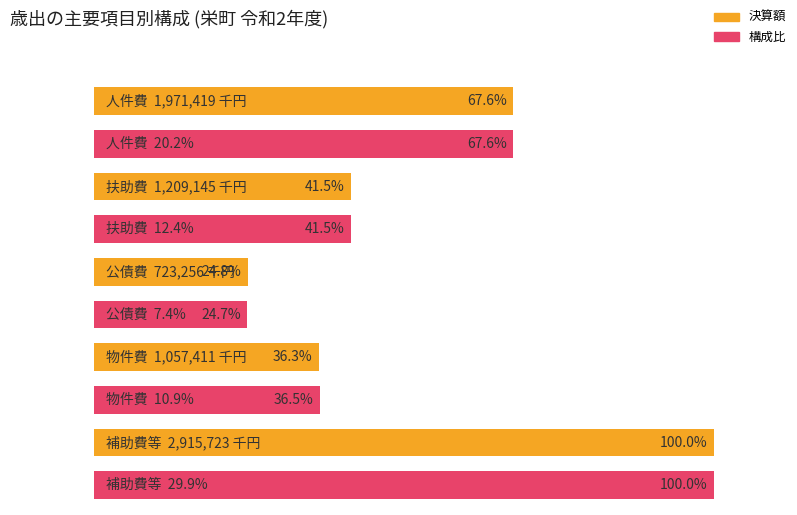

What is the difference between the highest and lowest values at 2?

315.4